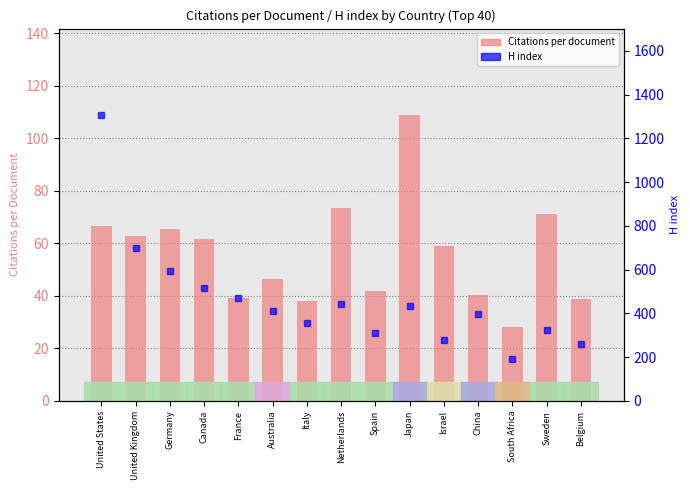

Which series has the largest range (max minus min)?

H index